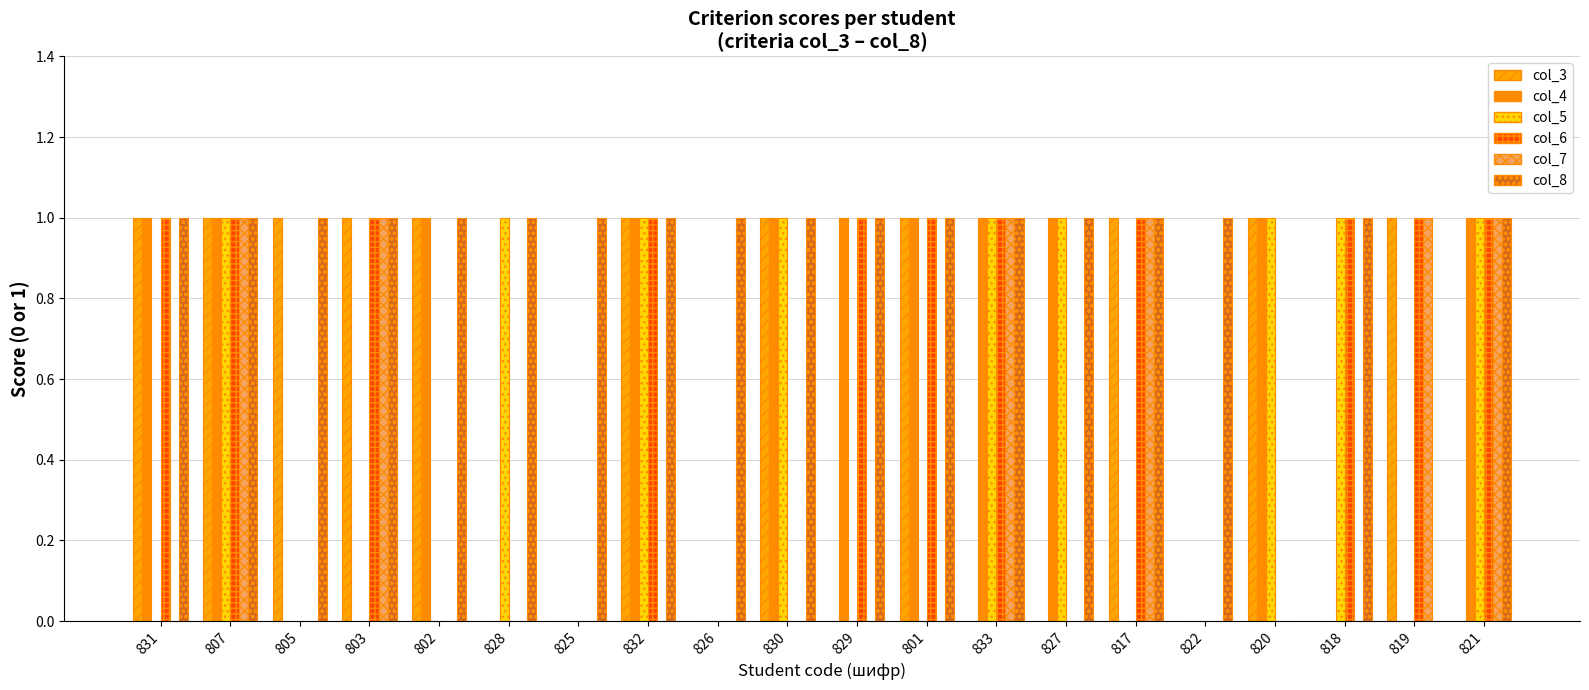

Reading right to left, extract all data points from this chart.

col_3: 821=0	819=1	818=0	820=1	822=0	817=1	827=0	833=0	801=1	829=0	830=1	826=0	832=1	825=0	828=0	802=1	803=1	805=1	807=1	831=1
col_4: 821=1	819=0	818=0	820=1	822=0	817=0	827=1	833=1	801=1	829=1	830=1	826=0	832=1	825=0	828=0	802=1	803=0	805=0	807=1	831=1
col_5: 821=1	819=0	818=1	820=1	822=0	817=0	827=1	833=1	801=0	829=0	830=1	826=0	832=1	825=0	828=1	802=0	803=0	805=0	807=1	831=0
col_6: 821=1	819=1	818=1	820=0	822=0	817=1	827=0	833=1	801=1	829=1	830=0	826=0	832=1	825=0	828=0	802=0	803=1	805=0	807=1	831=1
col_7: 821=1	819=1	818=0	820=0	822=0	817=1	827=0	833=1	801=0	829=0	830=0	826=0	832=0	825=0	828=0	802=0	803=1	805=0	807=1	831=0
col_8: 821=1	819=0	818=1	820=0	822=1	817=1	827=1	833=1	801=1	829=1	830=1	826=1	832=1	825=1	828=1	802=1	803=1	805=1	807=1	831=1